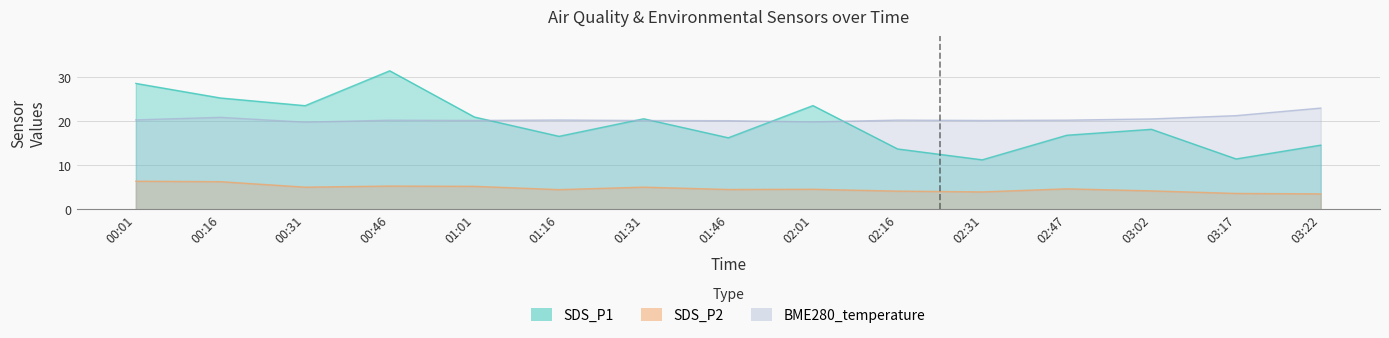

What is the average value of the SDS_P1 series?

19.5